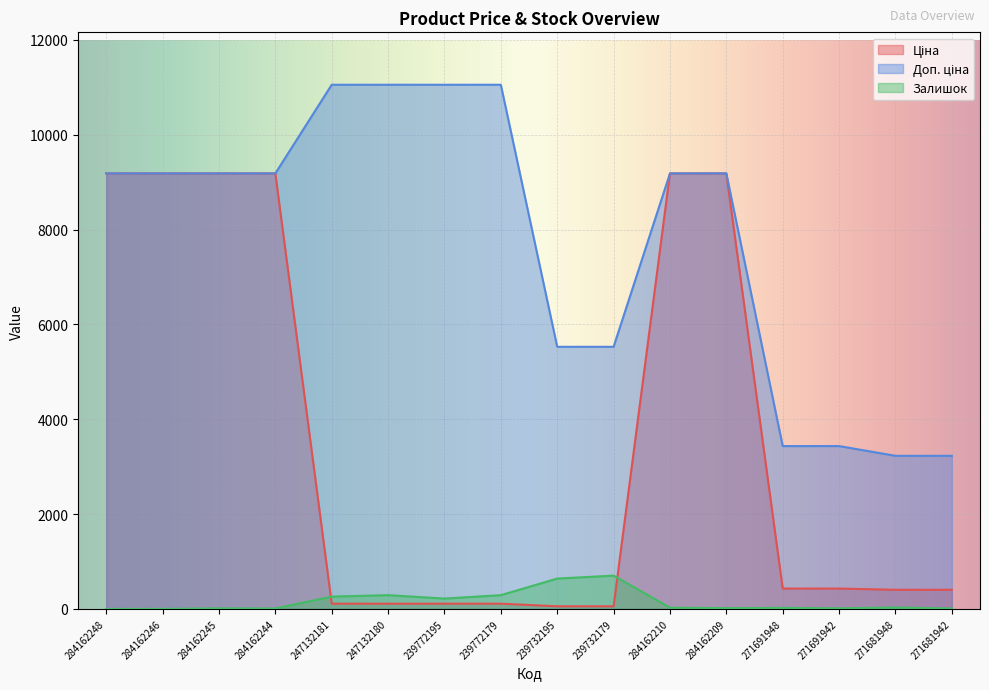

The Доп. ціна series shows 3434.6 at 271691942. True or false?

True